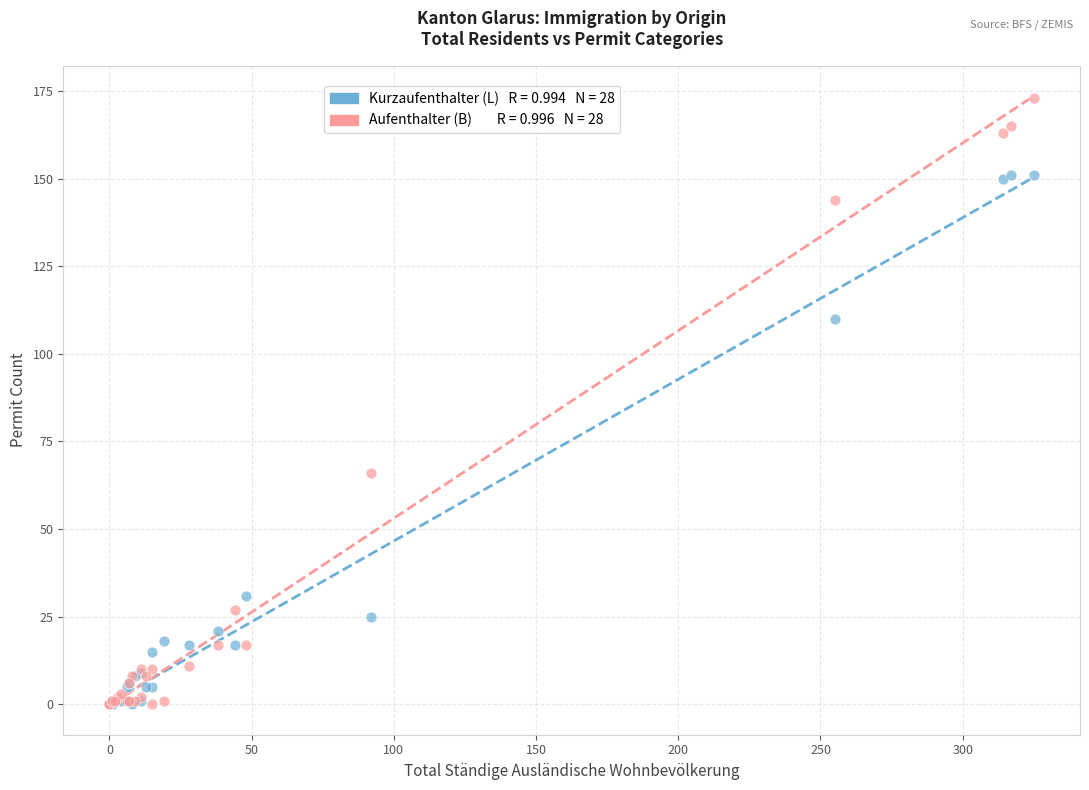

Across all series, what Y value is closest to 86?

66